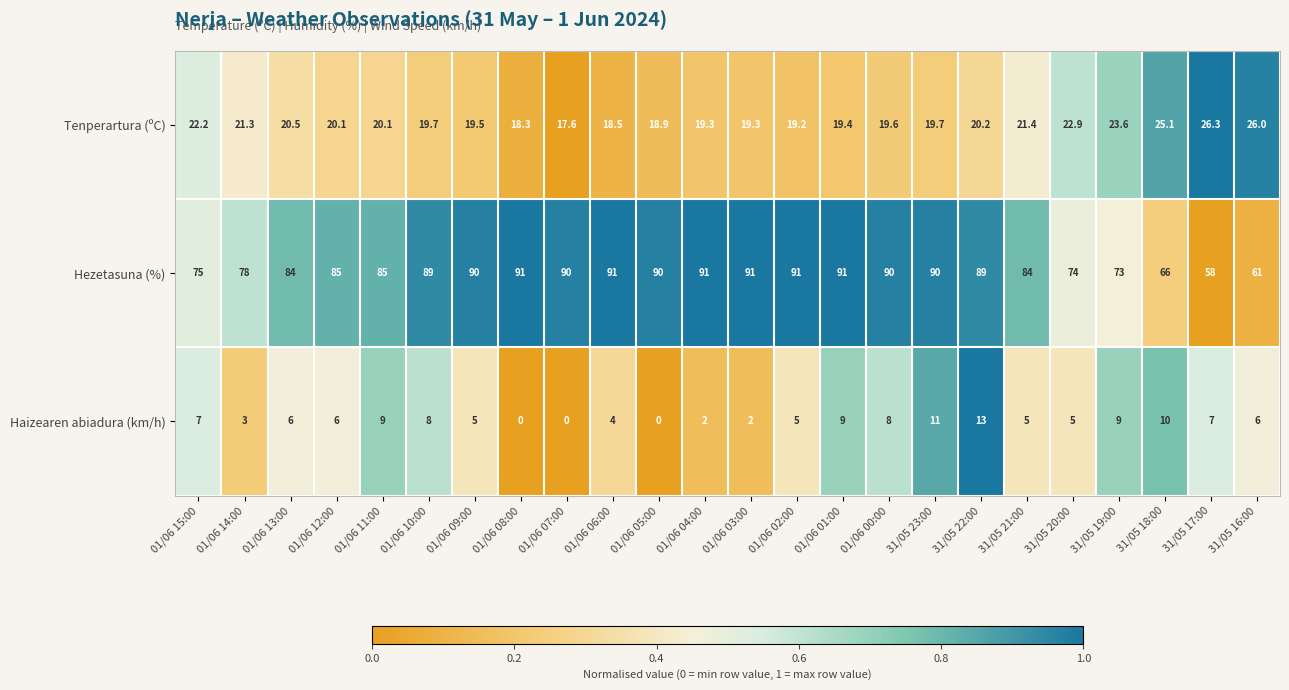

What is the difference between the maximum and minimum values in the Tenperartura (ºC) series?

8.7